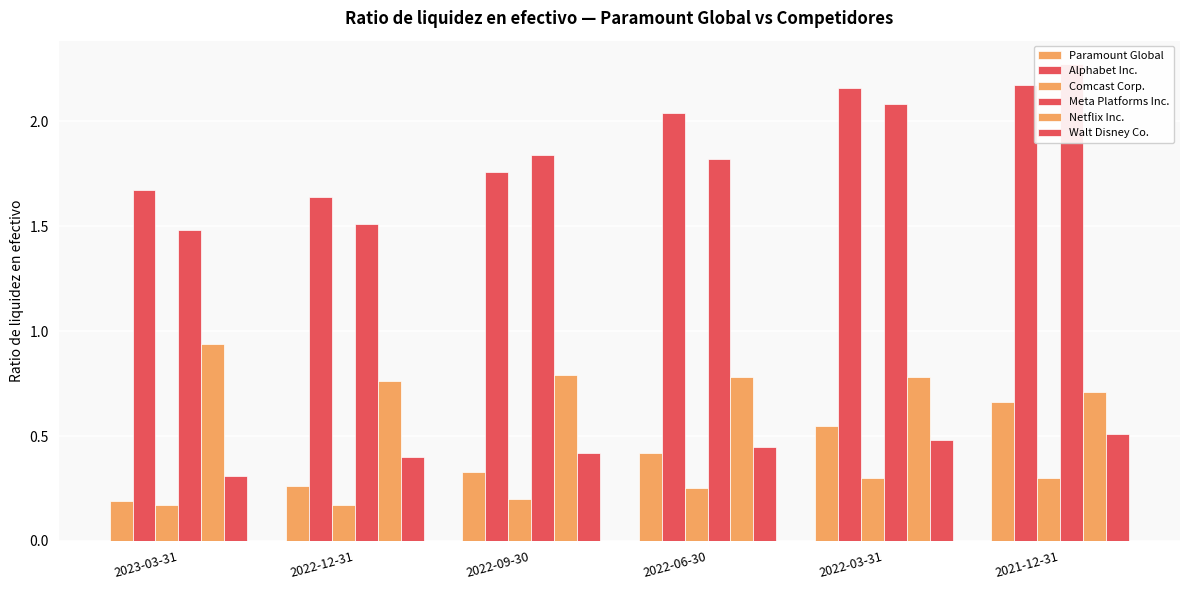

What is the label of the 6th bar from the left?

2021-12-31